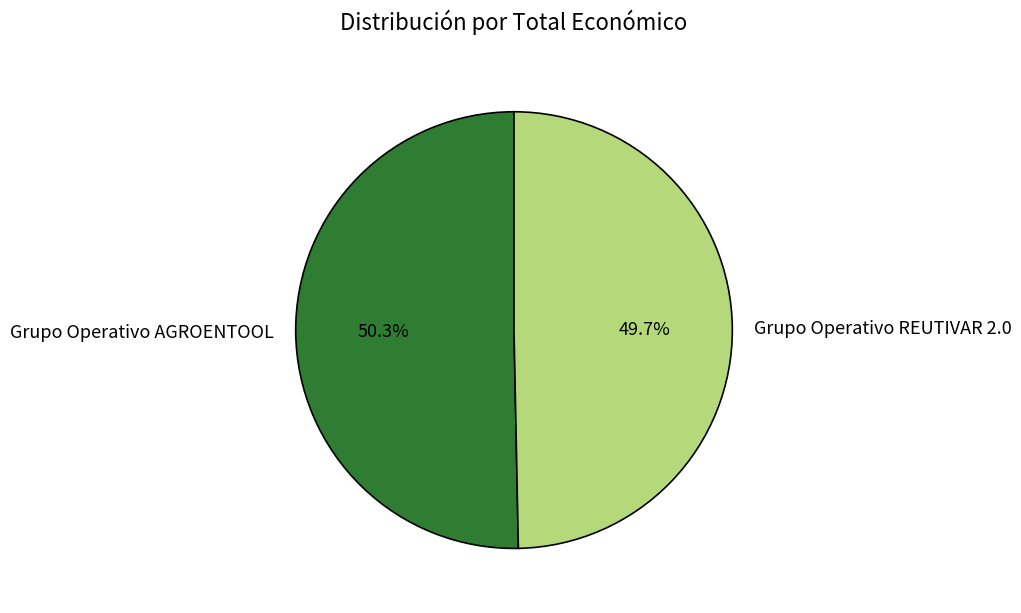

To the nearest percent, what percentage of the pie is Grupo Operativo REUTIVAR 2.0?

50%